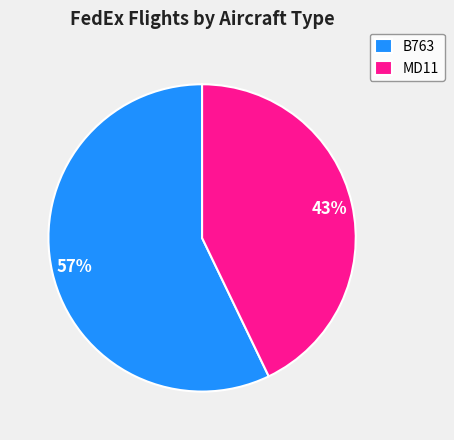

Approximately how many times larger is the value at B763 compared to MD11?

1.3